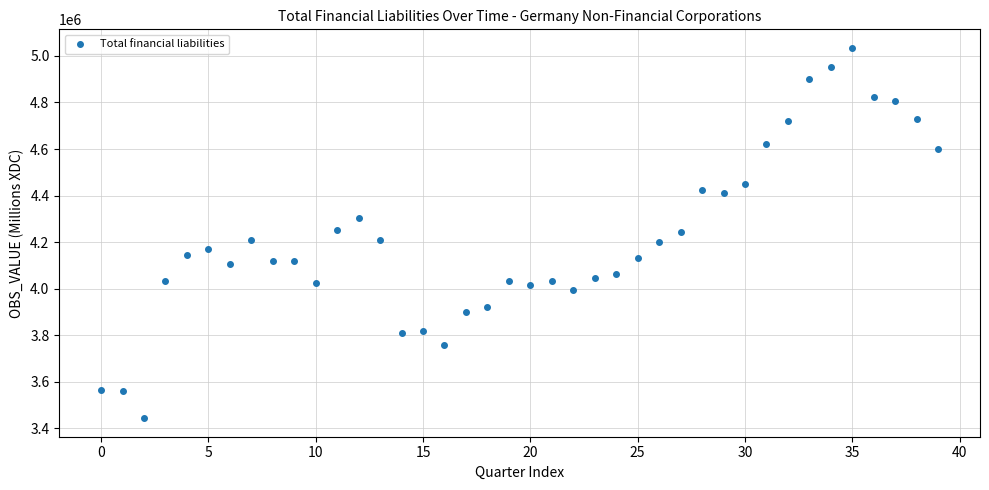

What is the range of Y values (max minus min)?

1590278